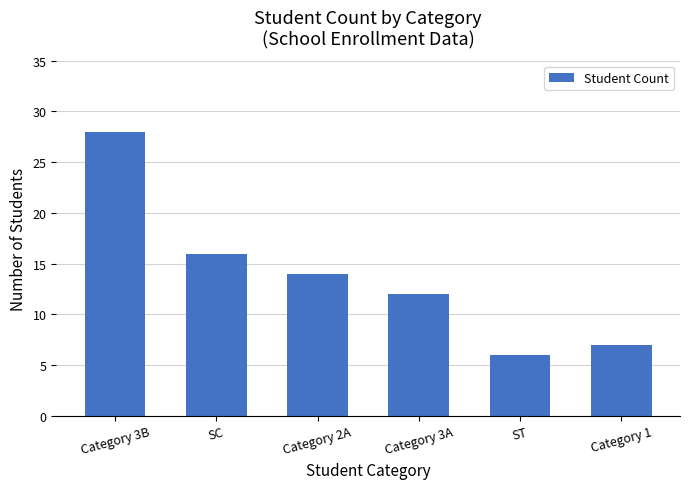

Between Category 3B and Category 2A, which is larger?

Category 3B